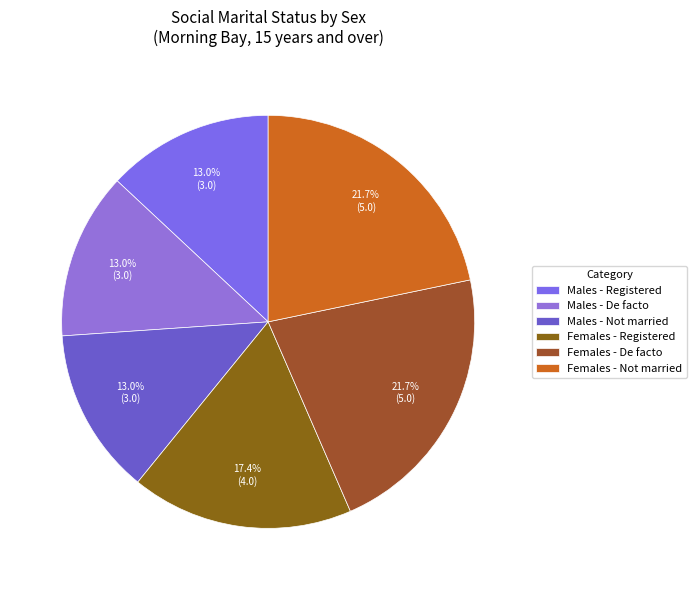

How many segments does this pie chart have?

6